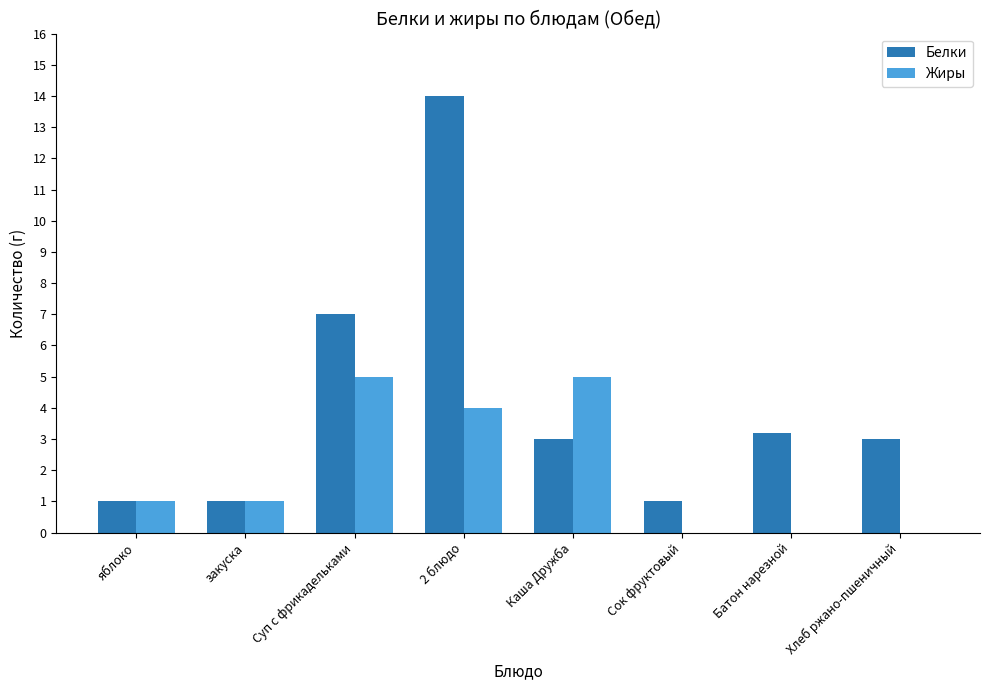

Is the value of Жиры at 2 блюдо greater than the value of Белки at Хлеб ржано-пшеничный?

Yes